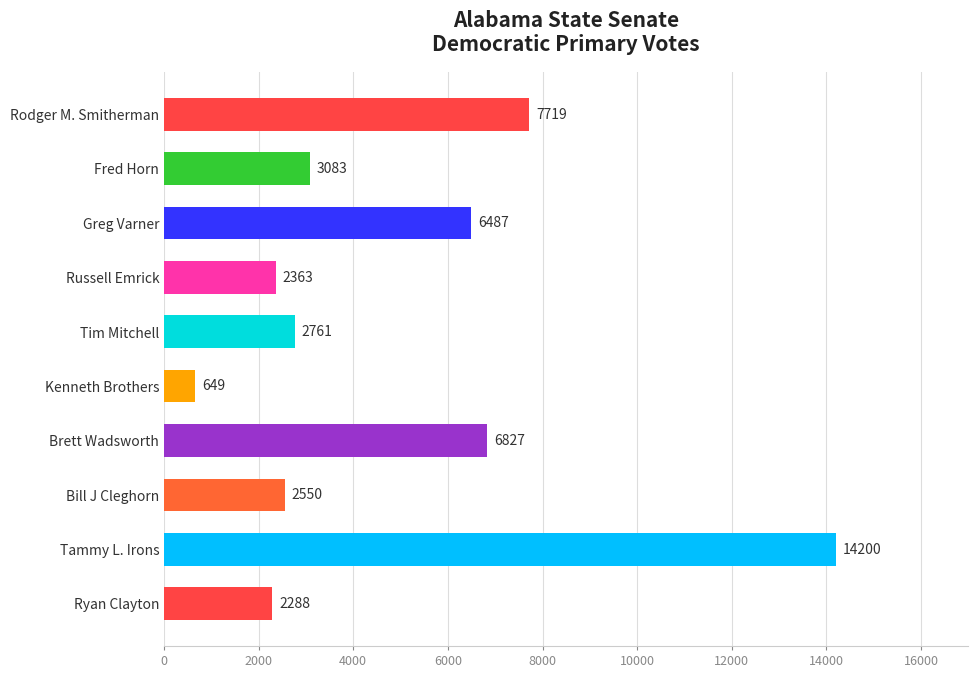

List the labels in order of value, largest first.

Tammy L. Irons, Rodger M. Smitherman, Brett Wadsworth, Greg Varner, Fred Horn, Tim Mitchell, Bill J Cleghorn, Russell Emrick, Ryan Clayton, Kenneth Brothers